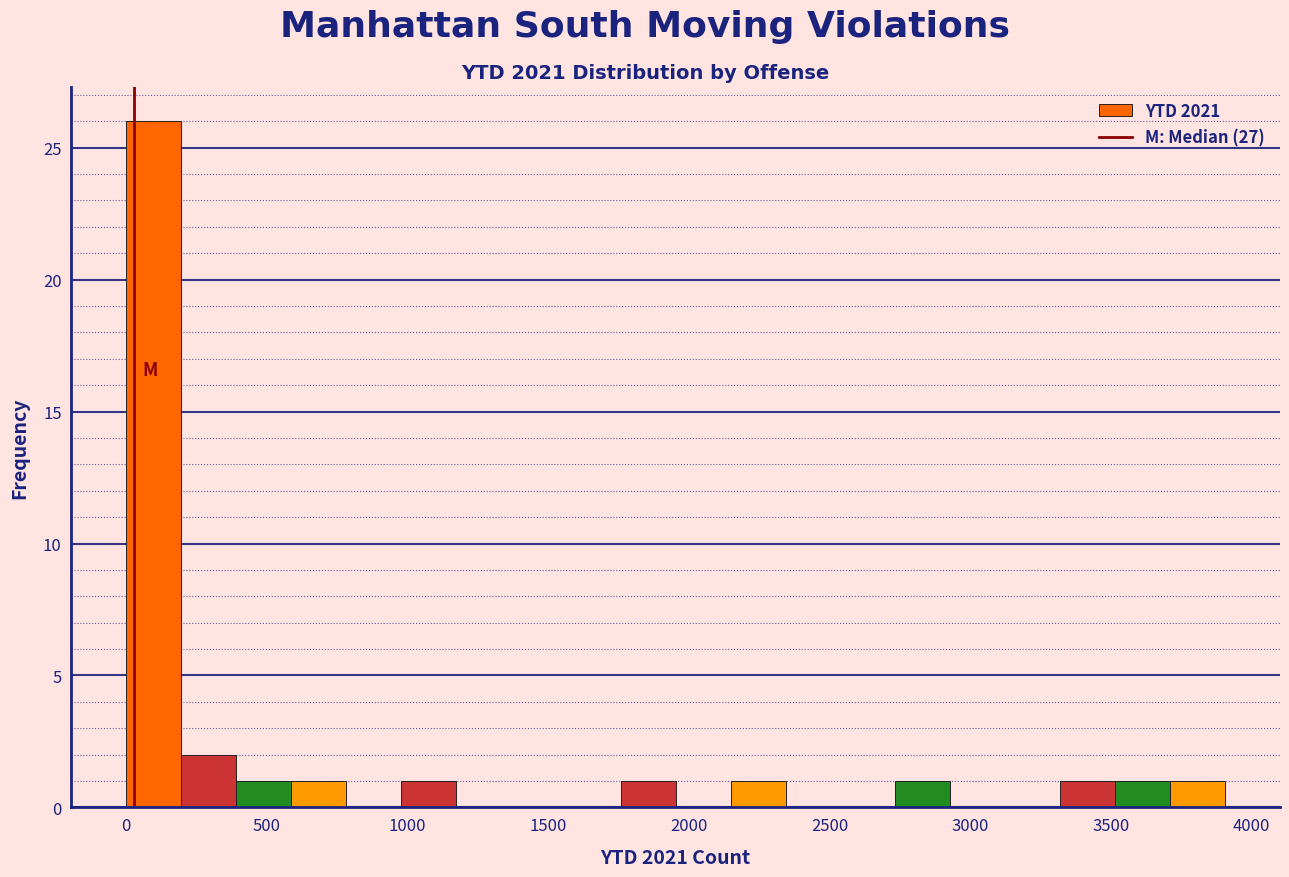

Read against the x-axis, roughly where is the centre of the tallest bar?

100